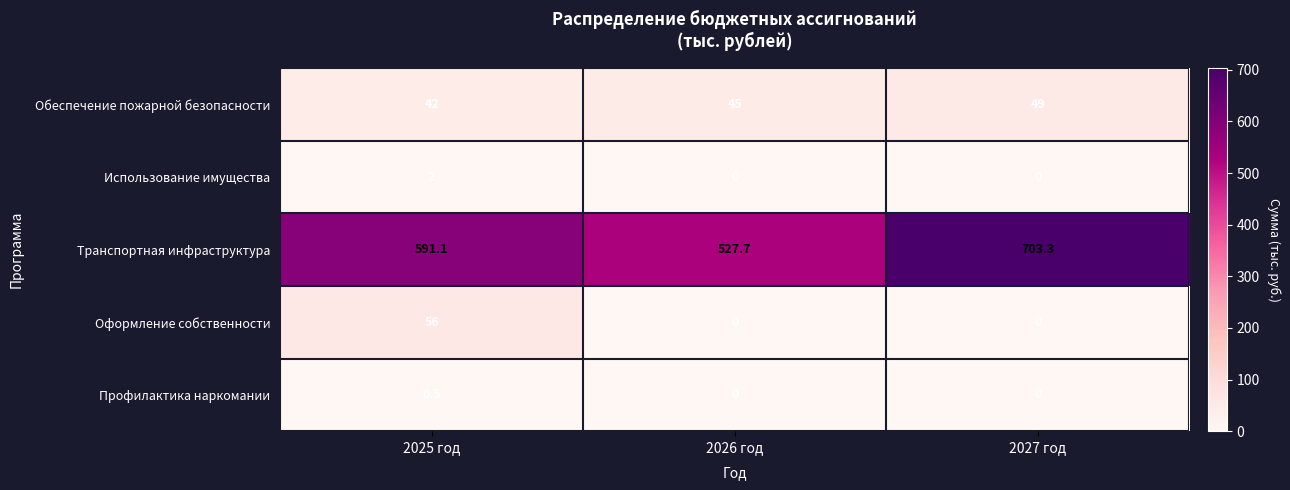

Is it true that Профилактика наркомании equals 0.0 at 2026 год?

True